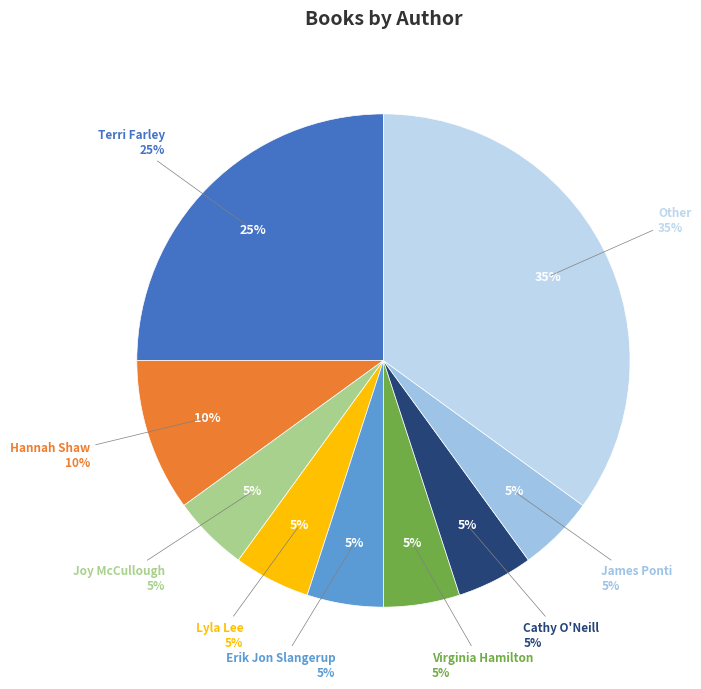

What portion of the pie excludes Other?

65.0%